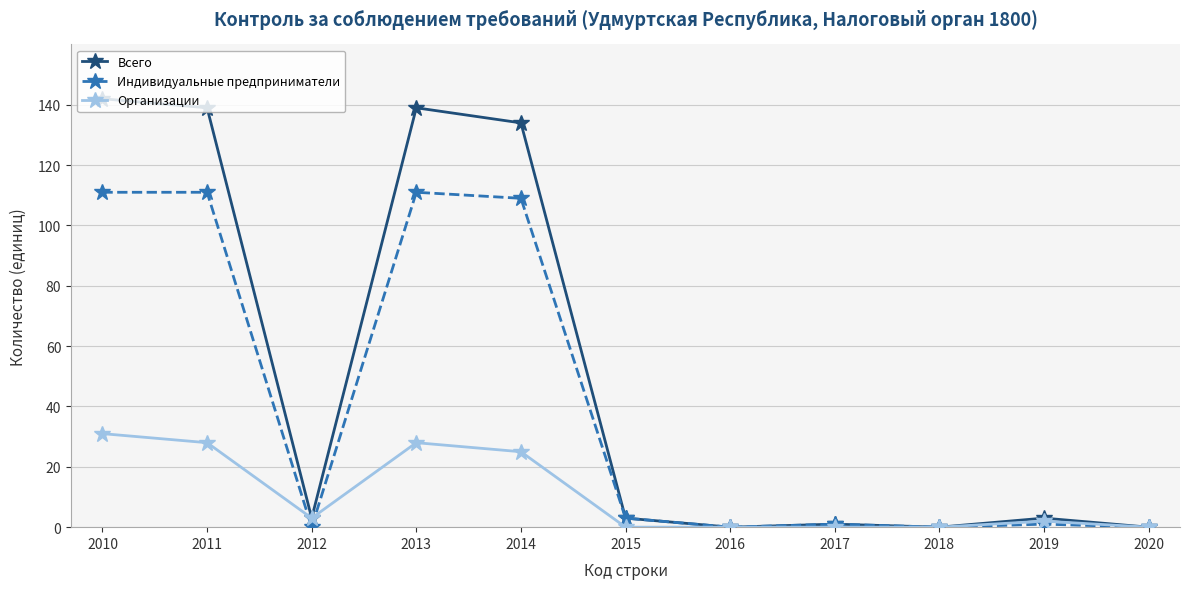

Rank the series by their maximum value, from lowest to highest.

Организации, Индивидуальные предприниматели, Всего